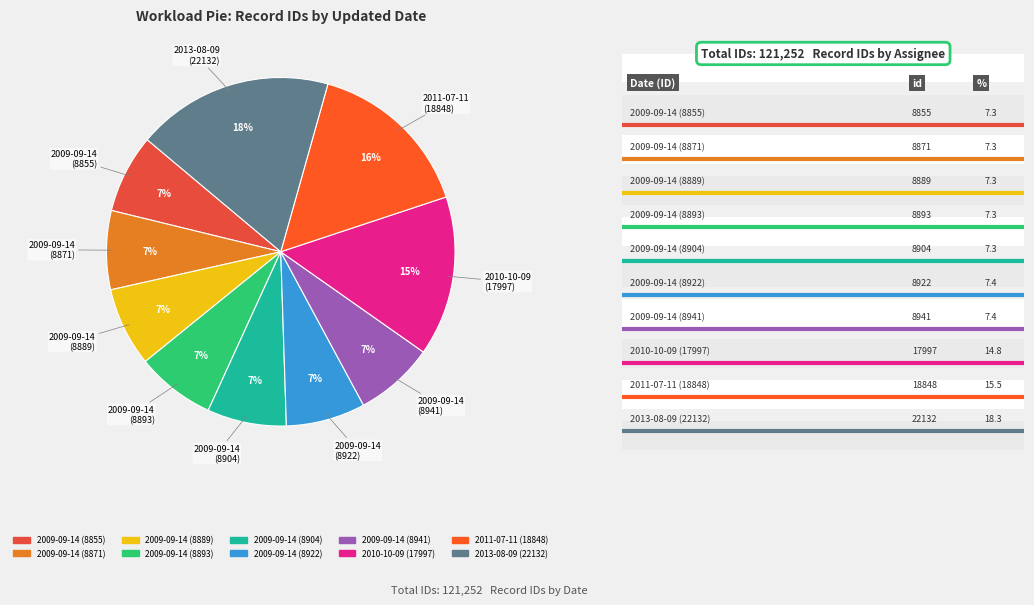

How many slices are in this pie chart?

10